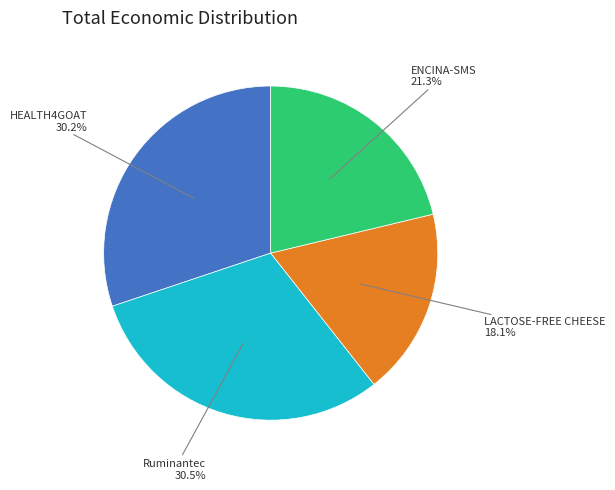

Is there a majority slice in this chart?

No